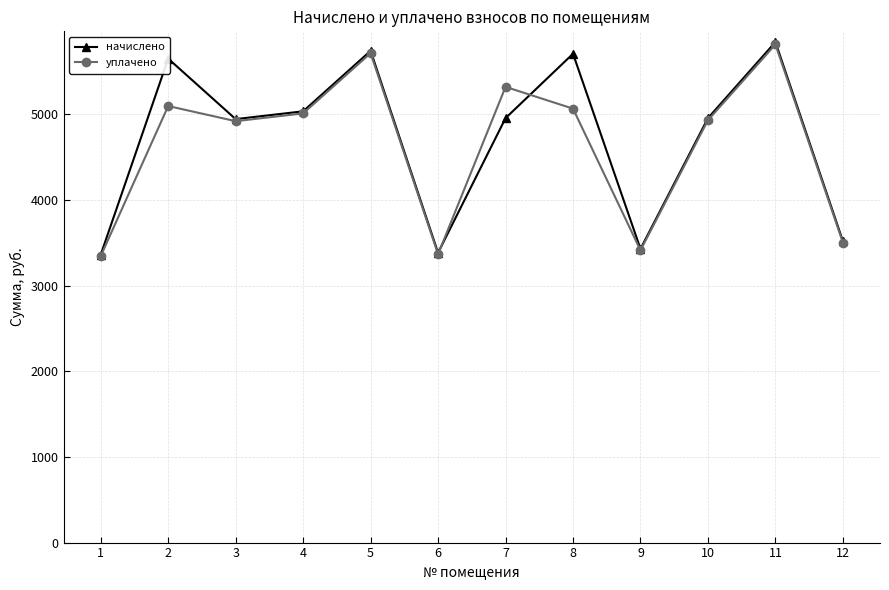

Is the value of уплачено at 11 greater than the value of начислено at 6?

Yes